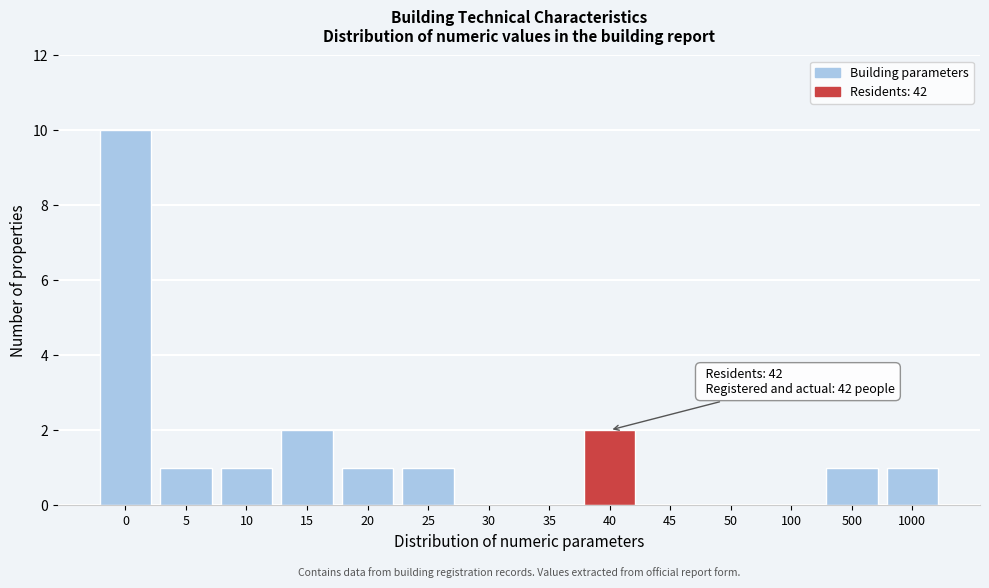

Reading left to right, list all the values displayed in this chart.

0=10	5=1	10=1	15=2	20=1	25=1	30=0	35=0	40=2	45=0	50=0	100=0	500=1	1000=1